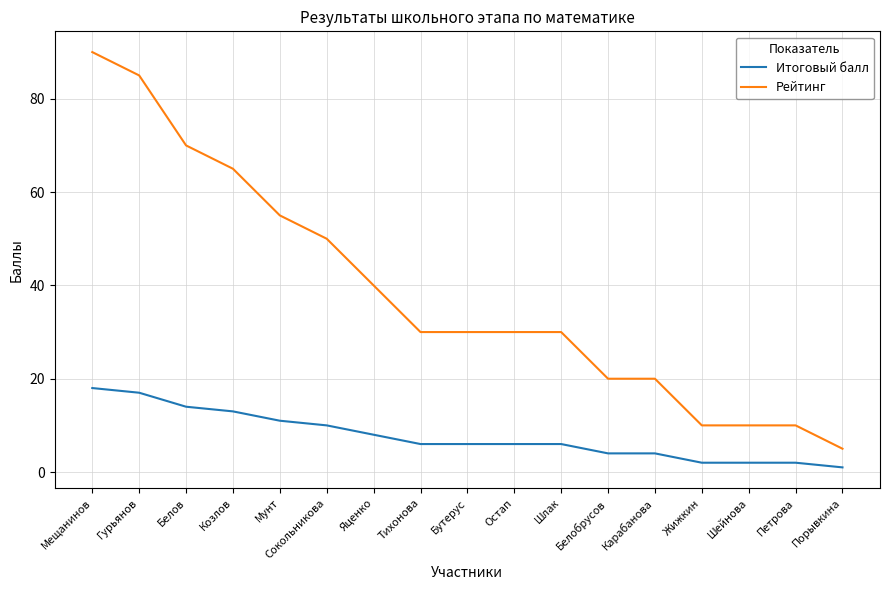

Which category has the lowest value in the Рейтинг series?

Порывкина